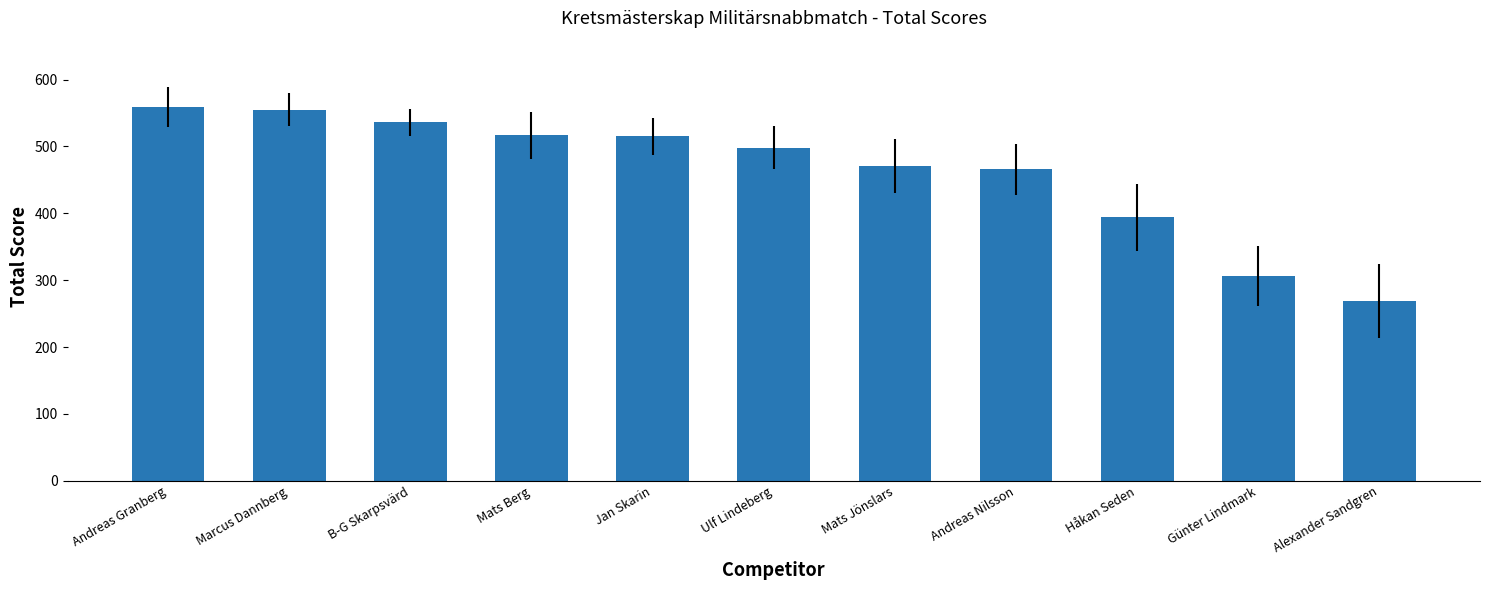

Which label corresponds to the smallest value in the chart?

Alexander Sandgren